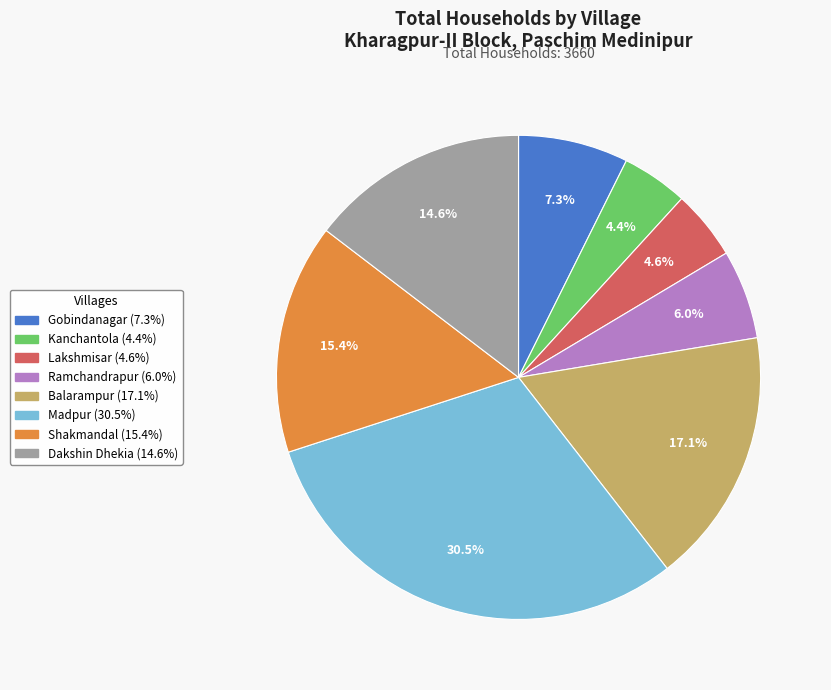

To the nearest percent, what is the difference between the largest and smallest slice percentages?

26%